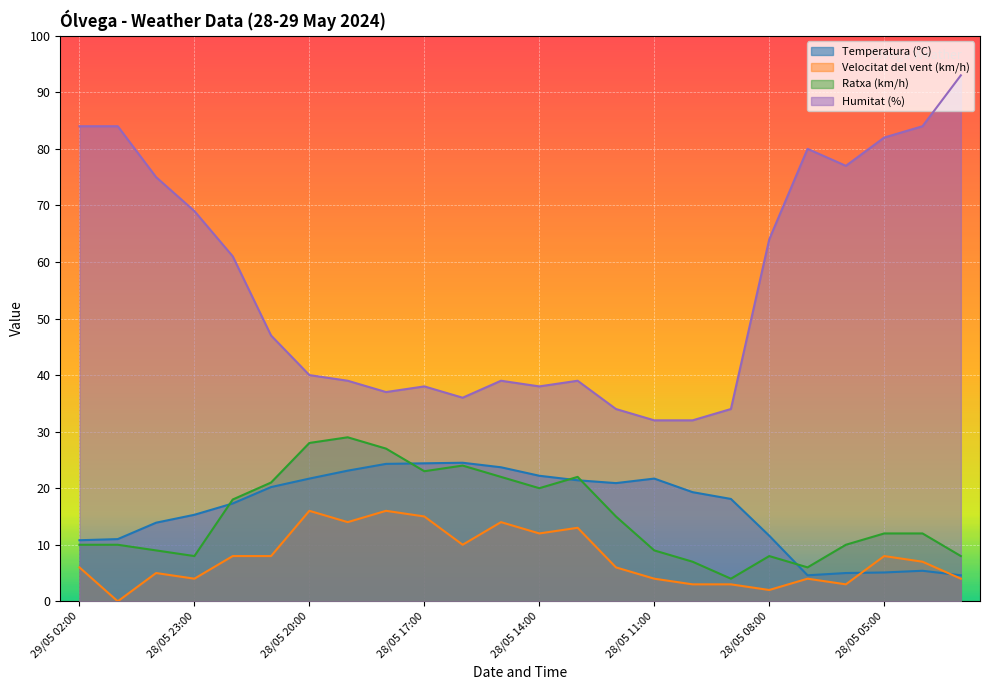

Is it true that Temperatura (ºC) equals 4.8 at 28/05 21:00?

False